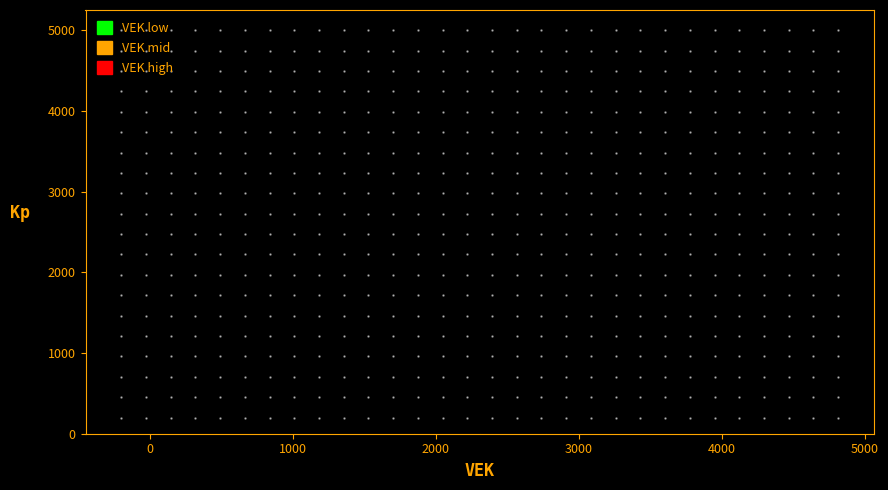

Reading left to right, list every bar in this chart as the range it spans on the x-axis followed by its height. Neither the bar edges nor the heights are printed on the chart, so give them approximately, as read against the axes.

0 to 500: under 100
500 to 900: 0
900 to 1400: 0
1400 to 1800: under 100
1800 to 2300: under 100
2300 to 2800: under 100
2800 to 3200: 0
3200 to 3700: 0
3700 to 4200: under 100
4200 to 4600: under 100